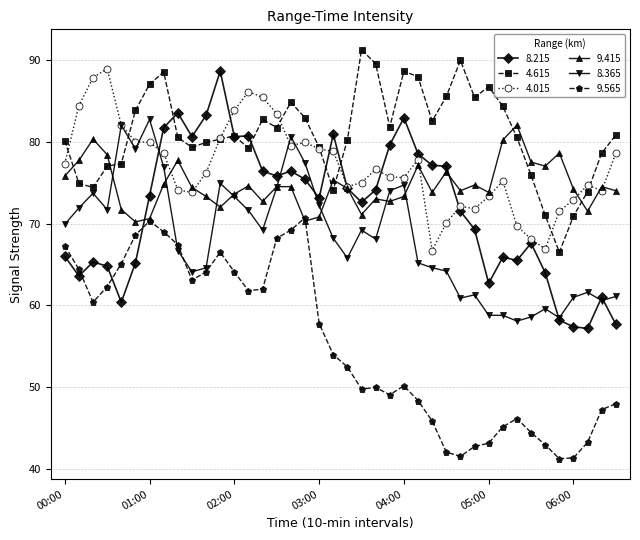

True or false: 9.565 and 4.015 intersect in this chart.

False